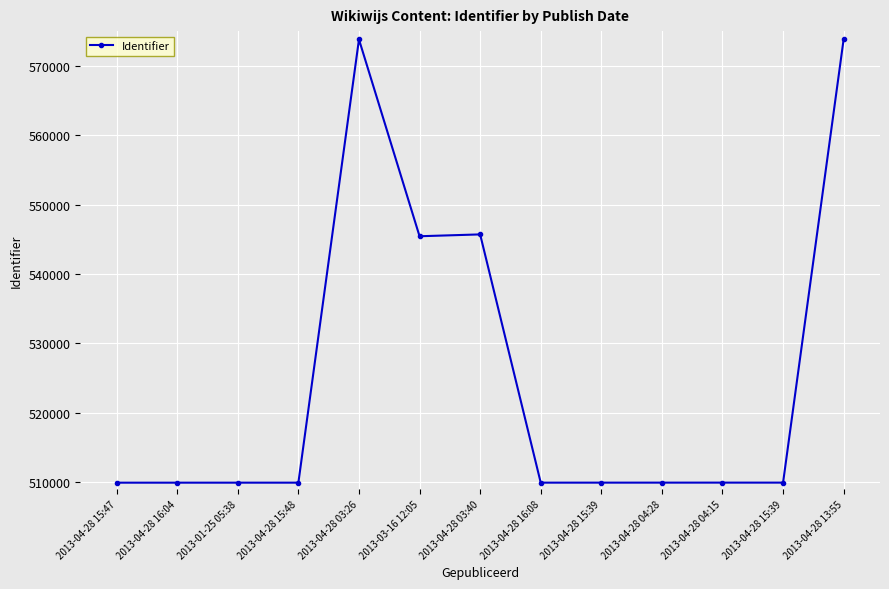

List the labels in order of value, largest first.

2013-04-28 13:55, 2013-04-28 03:26, 2013-04-28 03:40, 2013-03-16 12:05, 2013-04-28 04:15, 2013-04-28 15:39, 2013-04-28 04:28, 2013-04-28 15:39, 2013-04-28 16:08, 2013-04-28 15:48, 2013-01-25 05:38, 2013-04-28 16:04, 2013-04-28 15:47